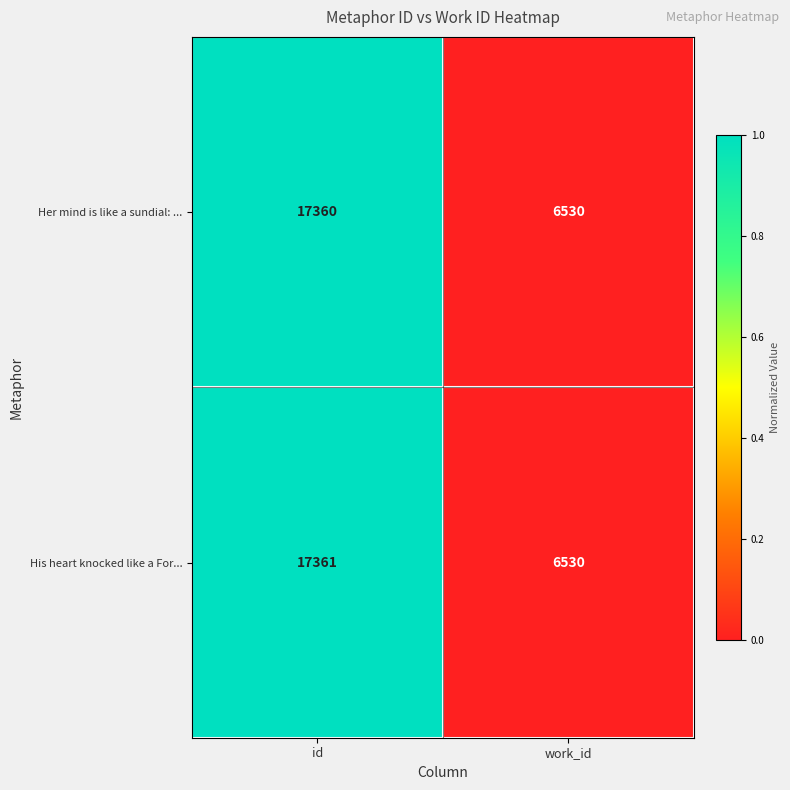

What is the difference between the Her mind is like a sundial: ... values at work_id and id?

10830